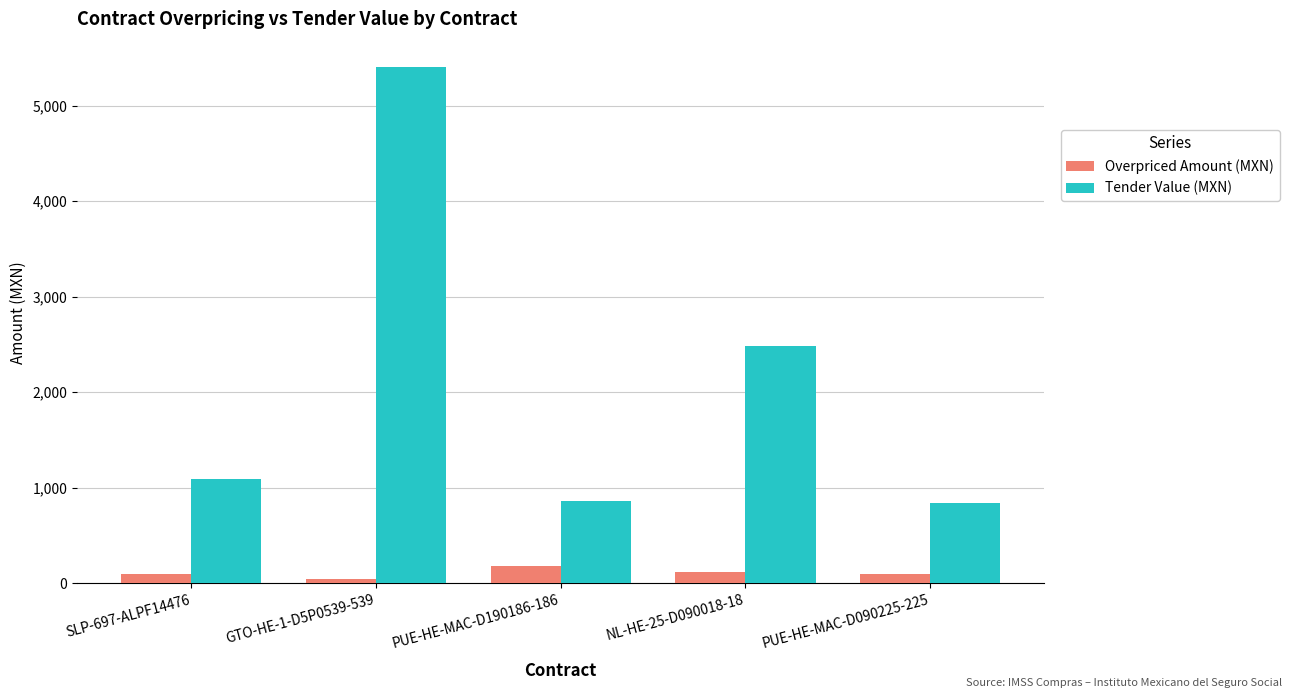

What is the sum of all Overpriced Amount (MXN) values?

528.8